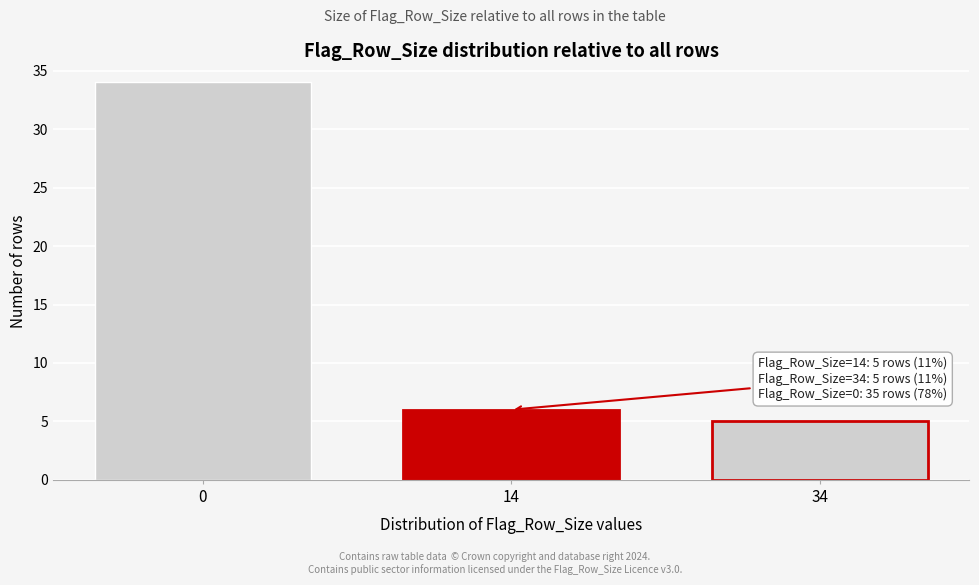

Reading left to right, extract all data points from this chart.

0=34	14=6	34=5